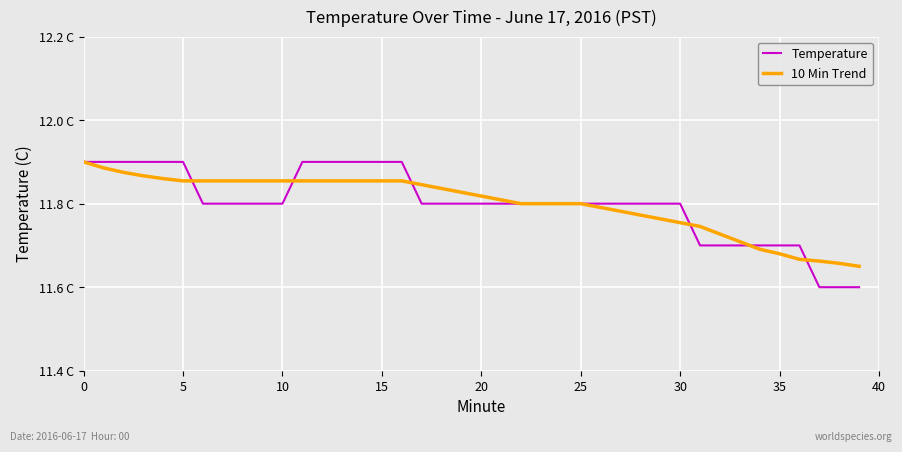

What are all the series names shown in the legend?

Temperature, 10 Min Trend